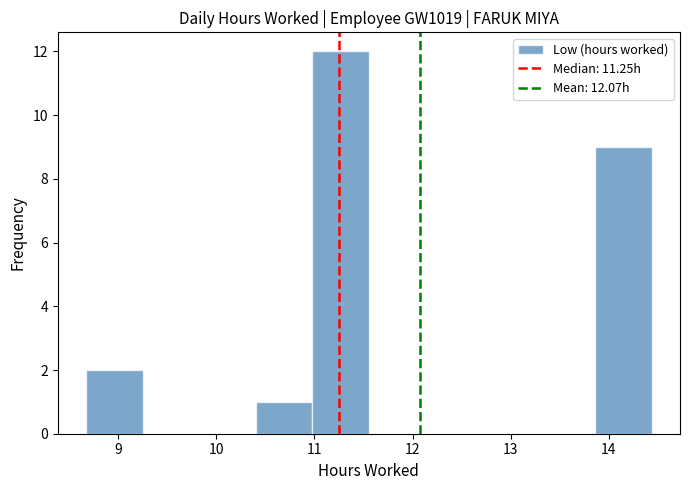

Which range on the x-axis has the tallest bar?

11.0 to 11.6